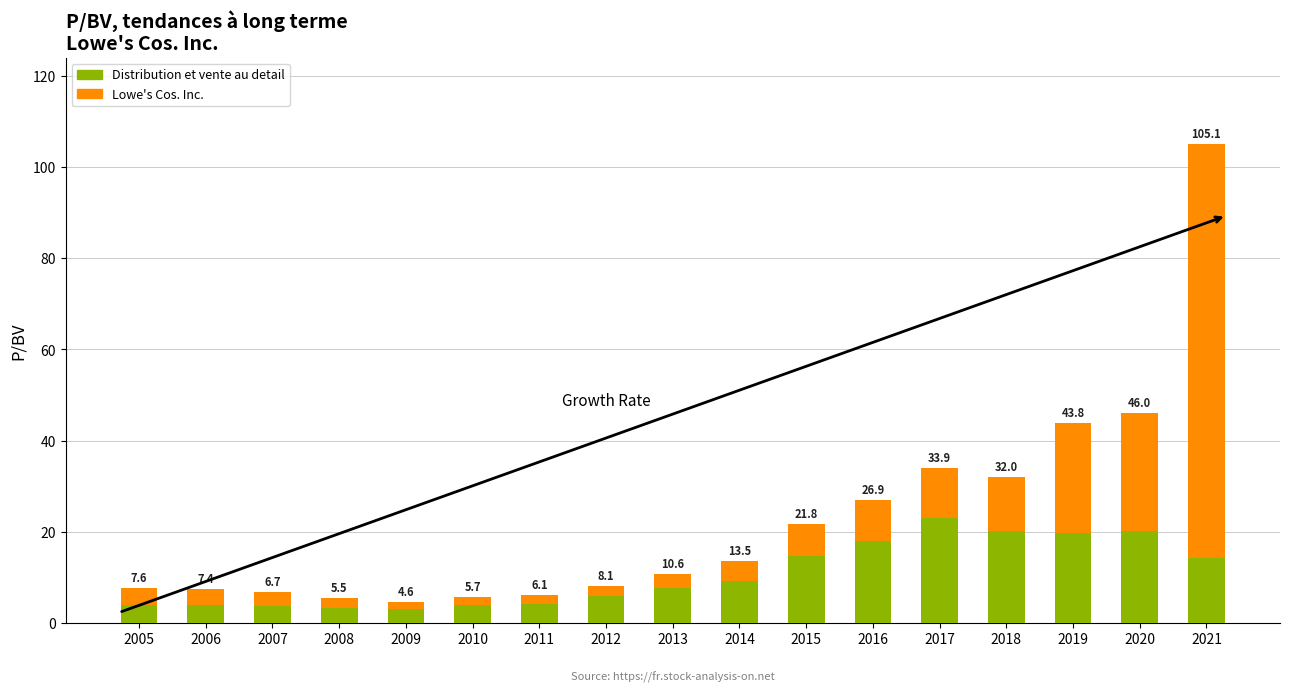

Does the chart contain any negative values?

No